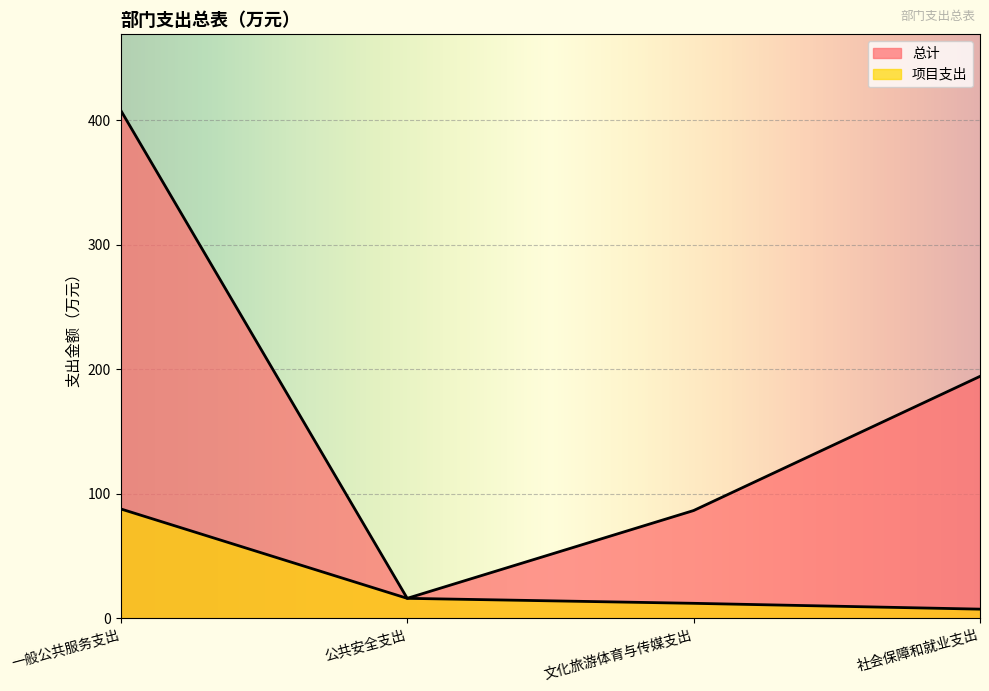

Where does the 项目支出 series first go above 16?

一般公共服务支出